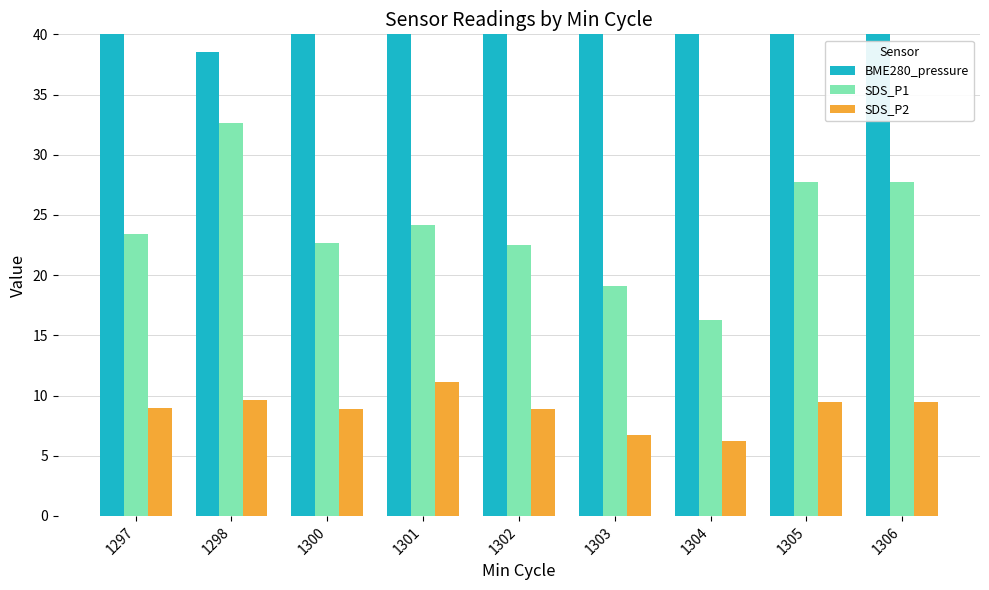

List the labels in order of BME280_pressure value, smallest first.

1298, 1303, 1297, 1304, 1305, 1306, 1301, 1302, 1300